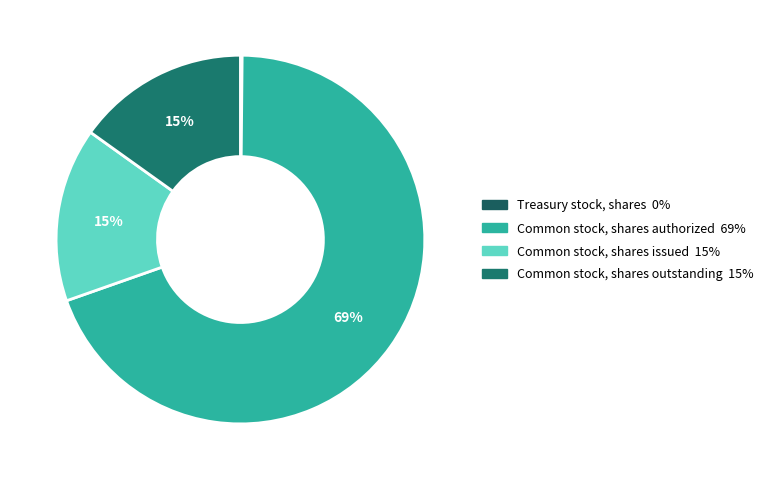

Is it true that Common stock, shares issued is 5% of the pie?

False